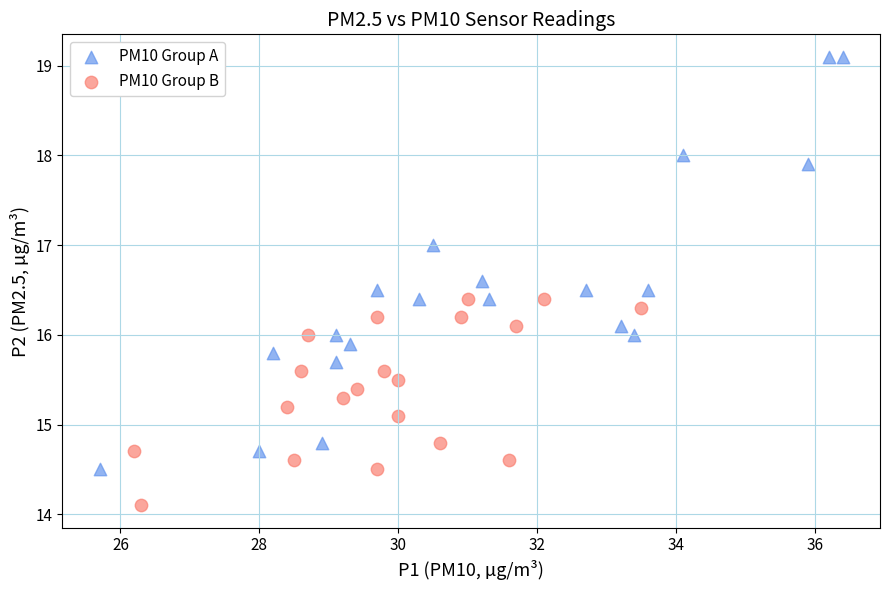

Which series contains the highest Y value?

PM10 Group A